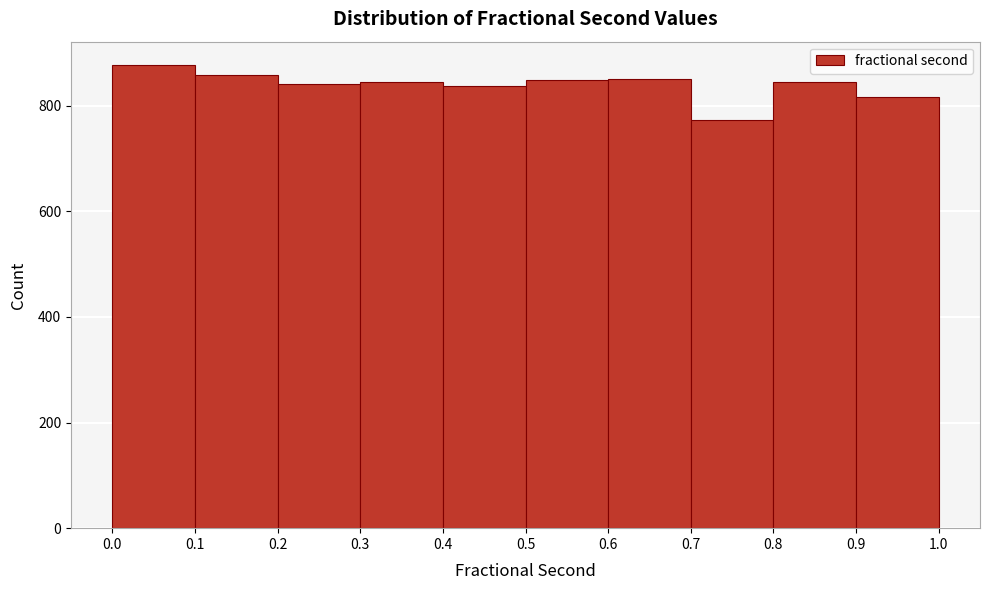

Reading left to right, transcribe this chart: for each bar, give the range it covers on the x-axis and its height. The values are not printed on the chart, so give them approximately, as read against the axis.

0.0 to 0.1: 880
0.1 to 0.2: 860
0.2 to 0.3: 840
0.3 to 0.4: 840
0.4 to 0.5: 840
0.5 to 0.6: 840
0.6 to 0.7: 860
0.7 to 0.8: 780
0.8 to 0.9: 840
0.9 to 1.0: 820